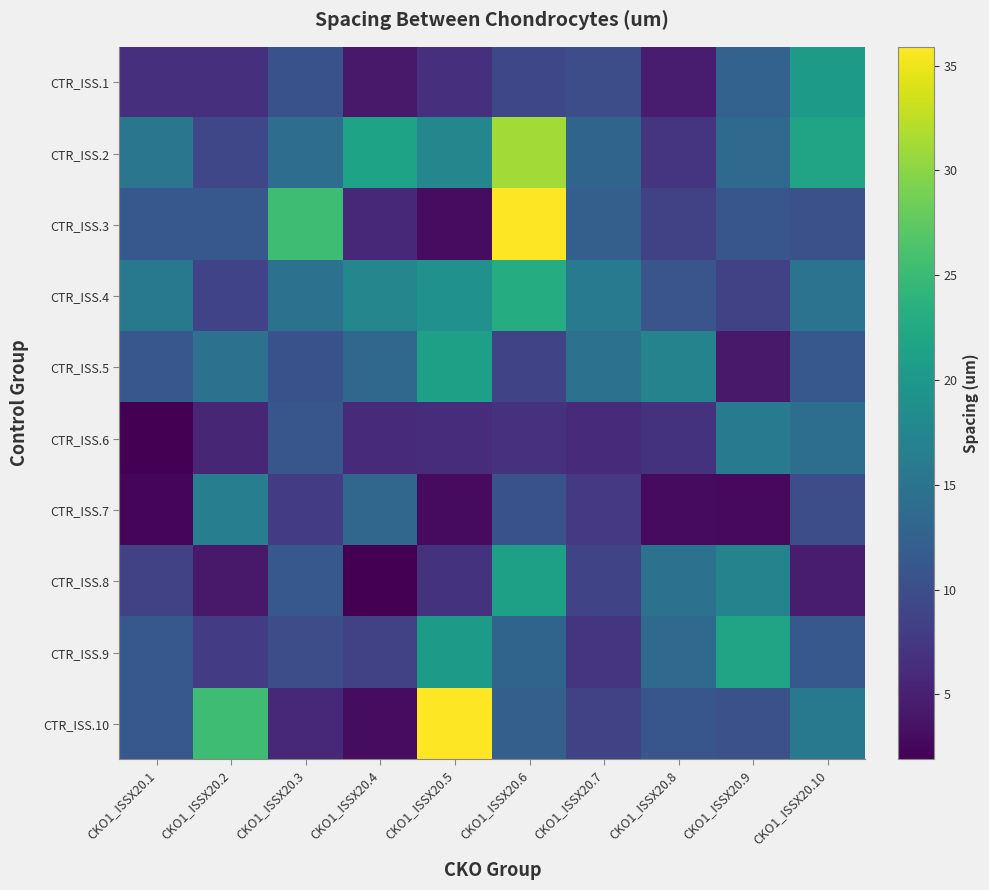

Rank the series by their maximum value, from lowest to highest.

CTR_ISS.6, CTR_ISS.7, CTR_ISS.1, CTR_ISS.5, CTR_ISS.8, CTR_ISS.9, CTR_ISS.4, CTR_ISS.2, CTR_ISS.3, CTR_ISS.10